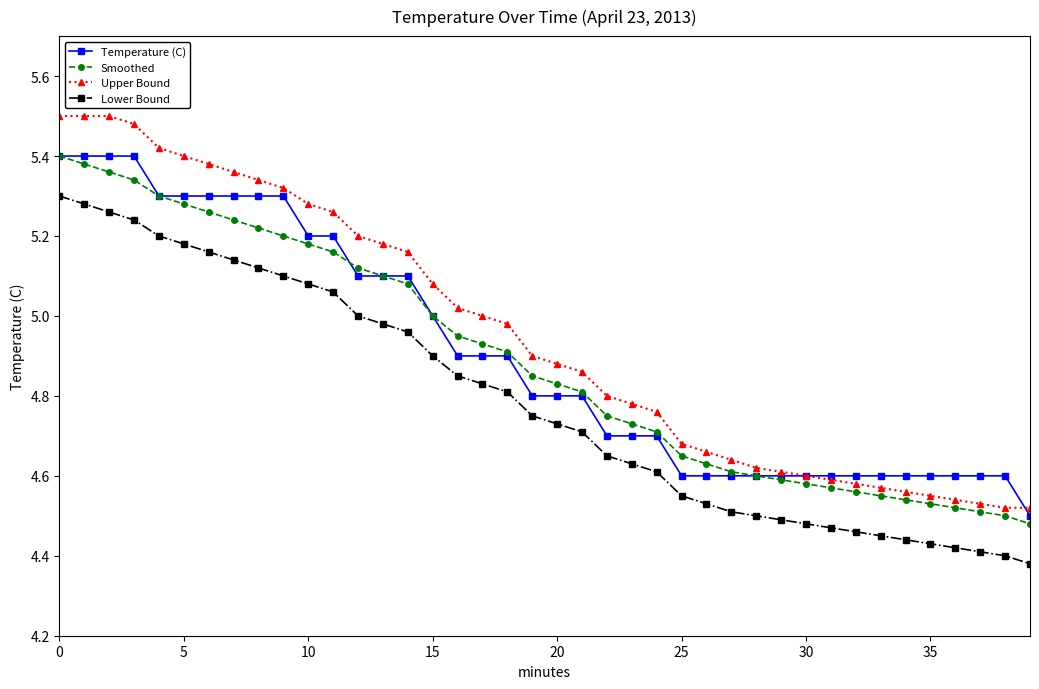

True or false: Smoothed and Lower Bound cross at least once.

False